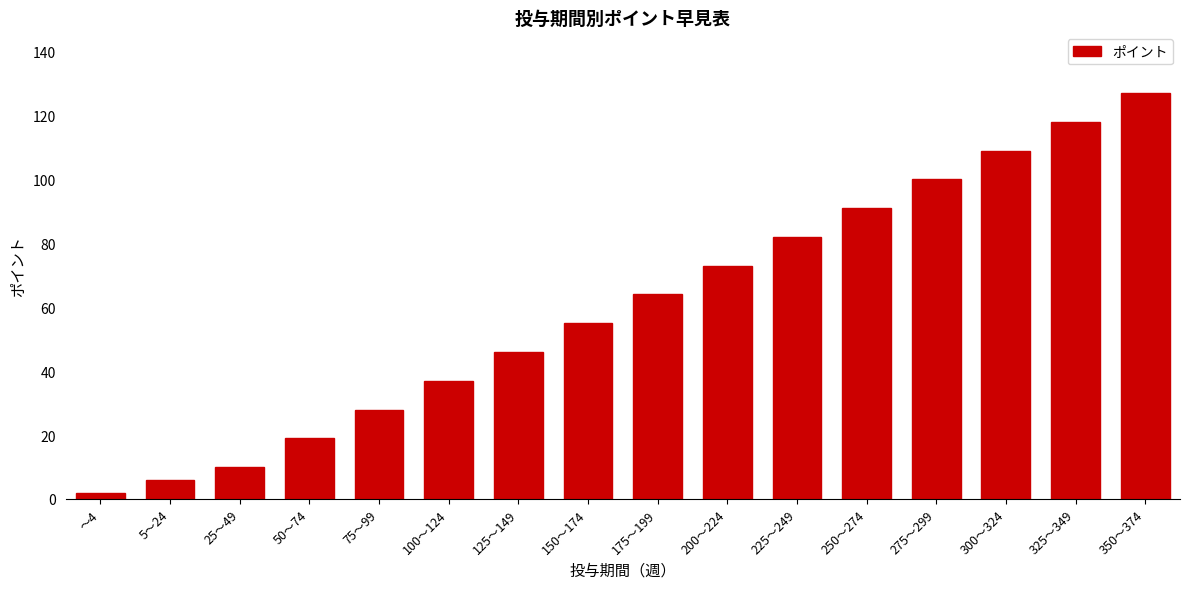

Reading left to right, transcribe all the data shown in this chart.

～4=2	5～24=6	25～49=10	50～74=19	75～99=28	100～124=37	125～149=46	150～174=55	175～199=64	200～224=73	225～249=82	250～274=91	275～299=100	300～324=109	325～349=118	350～374=127